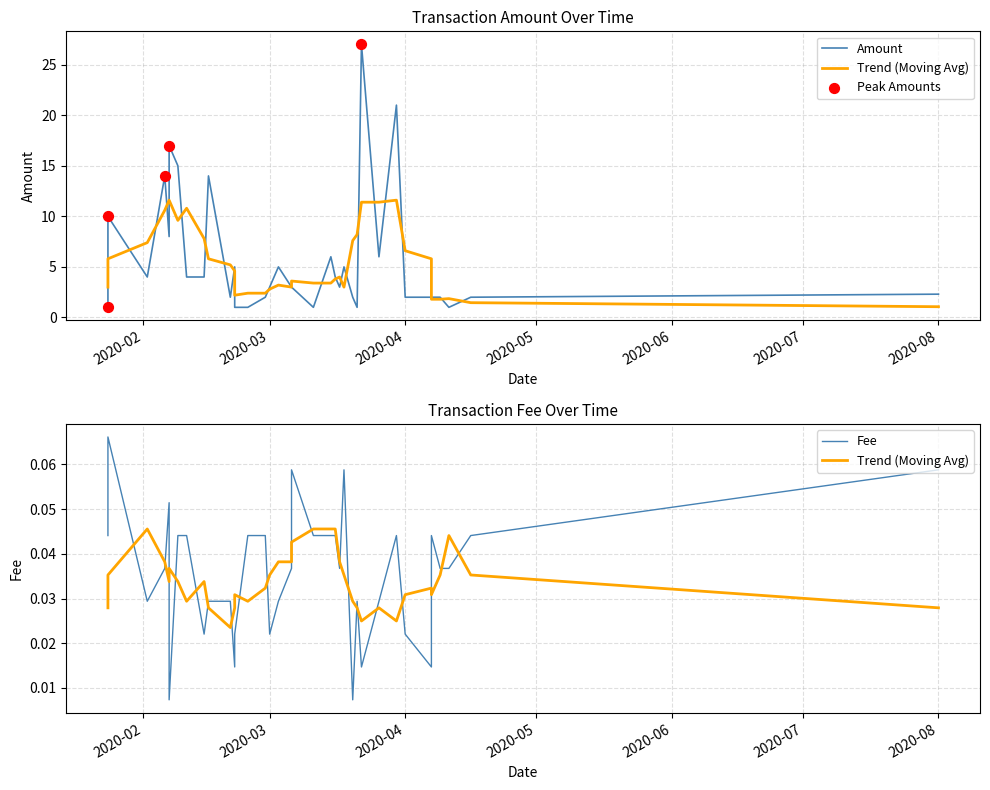

At how many categories does at least one series exceed 0?

36